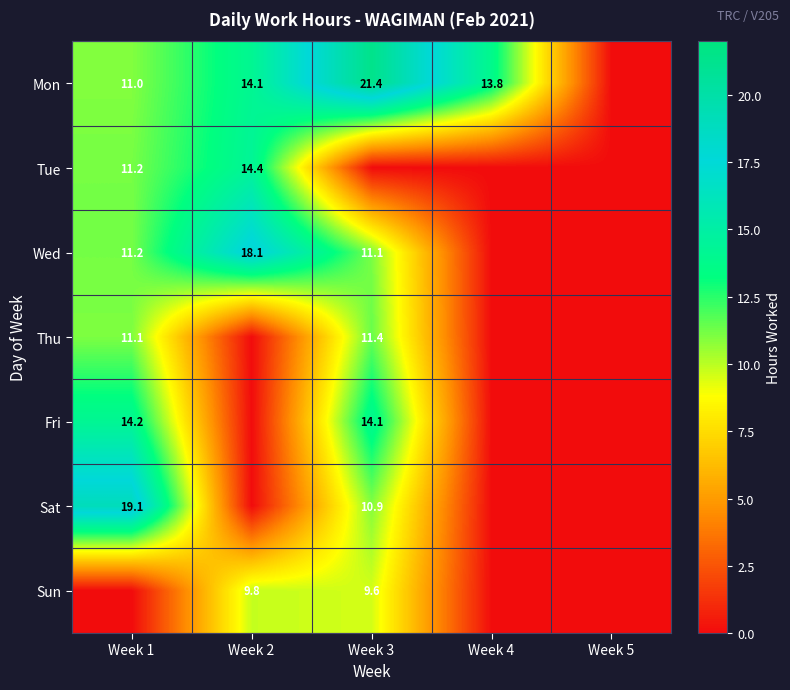

Is it true that Thu equals 16.8 at Week 3?

False